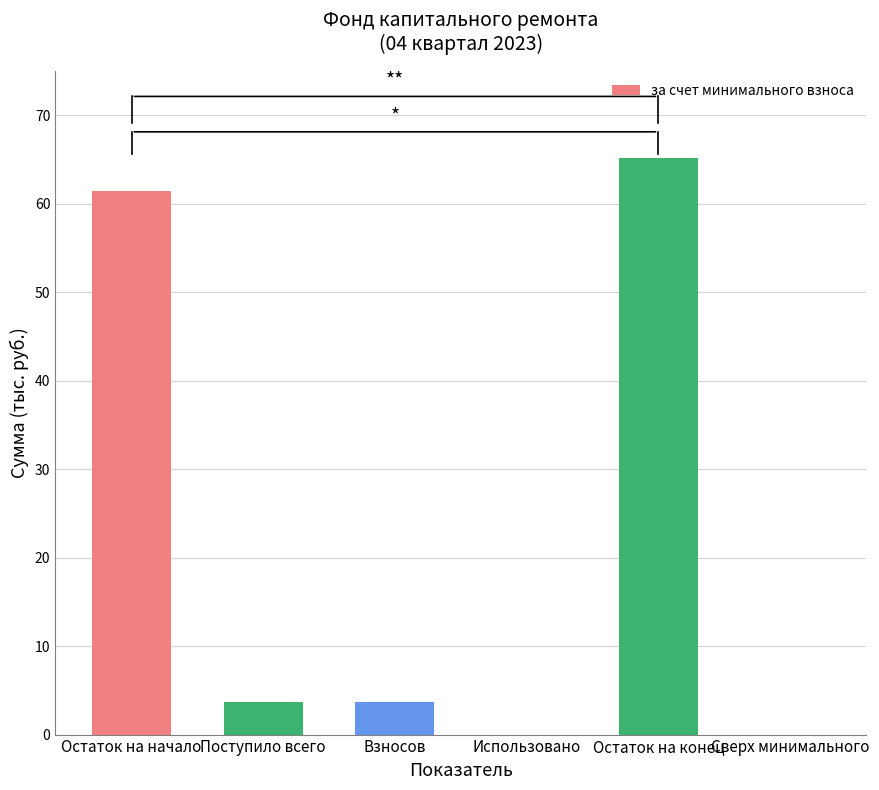

How many data points does each series have?

6